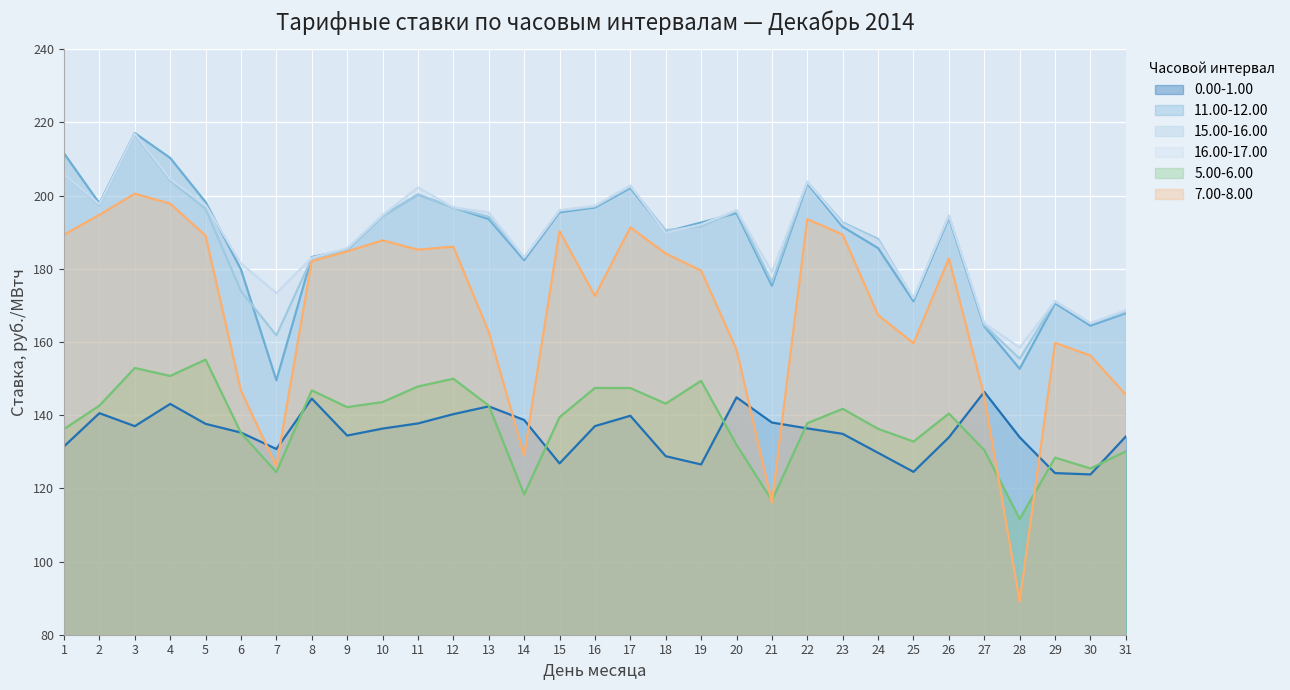

What is the value of the 5.00-6.00 point at the 21st from the left?

116.7